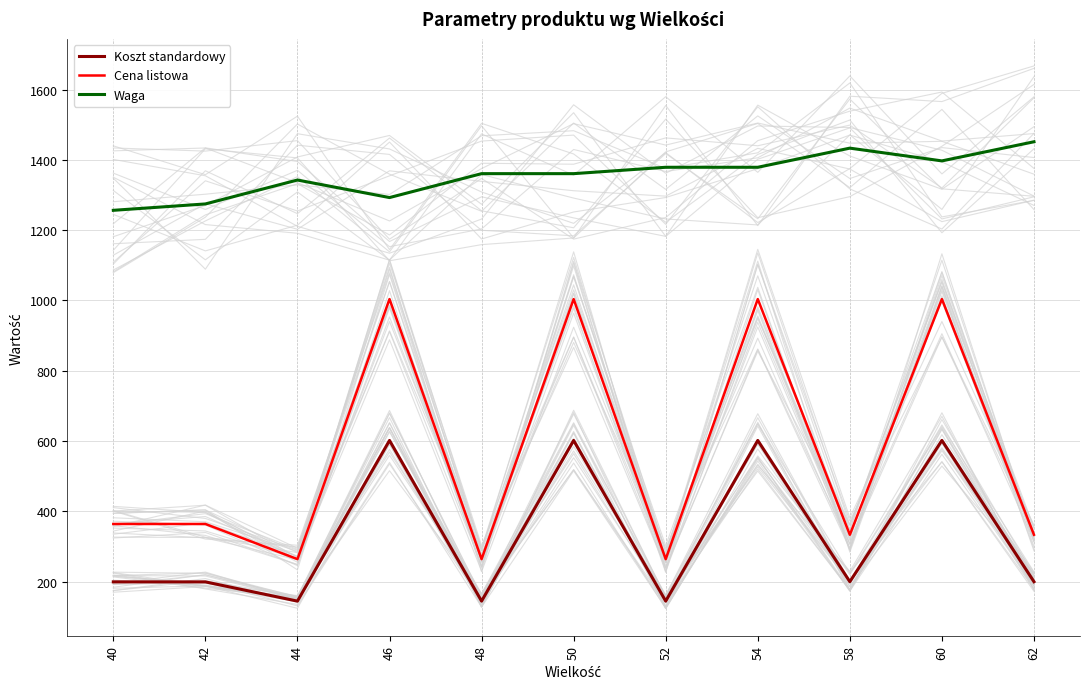

At which category does the chart reach its peak across all series?

62